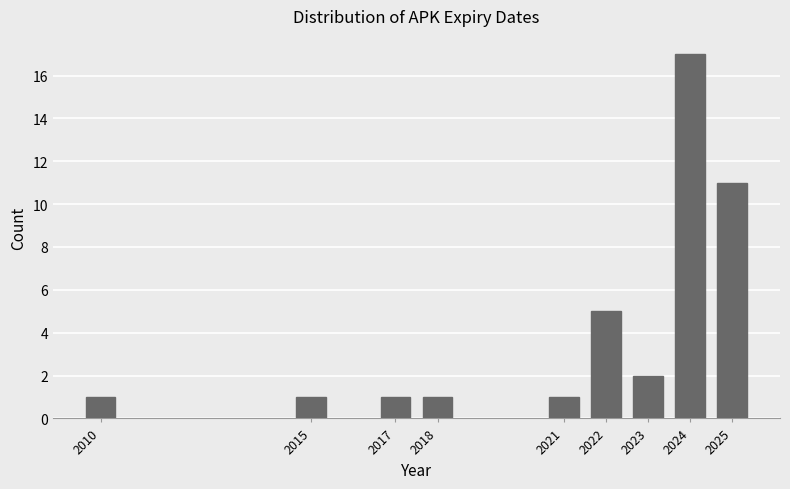

Reading left to right, transcribe all the data shown in this chart.

1	1	1	1	1	5	2	17	11